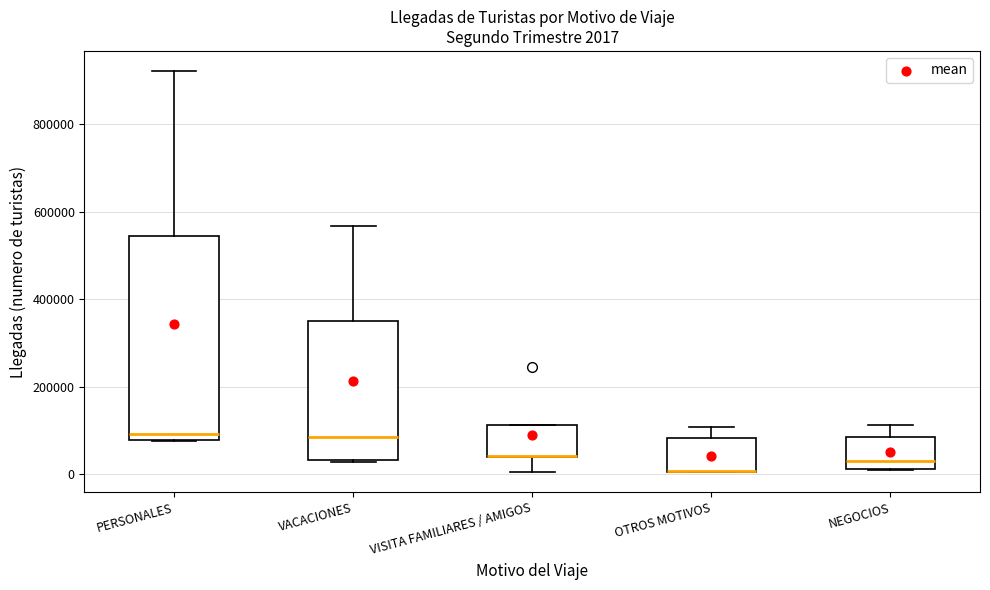

Which box is the tallest, from its lower edge to its upper edge?

PERSONALES